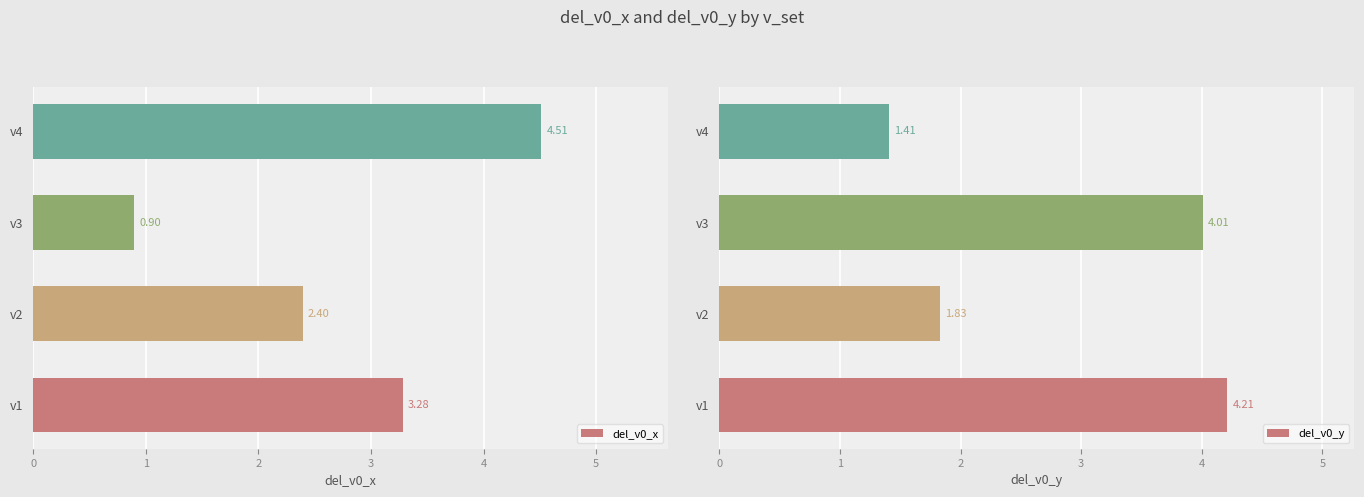

The del_v0_y series shows 4.2 at v1. True or false?

True